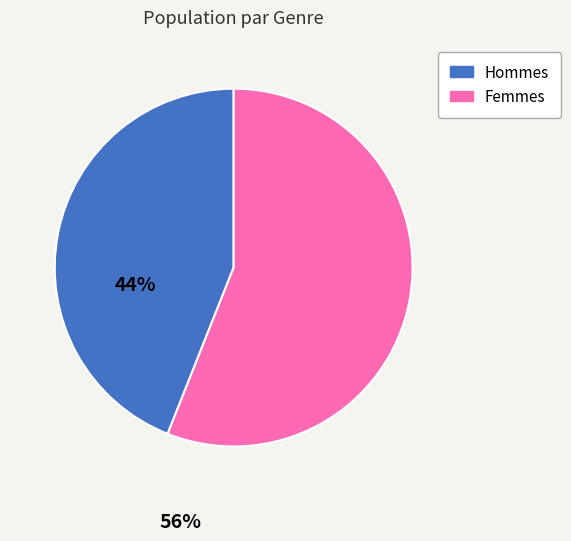

Is there any slice that represents more than half of the pie?

Yes